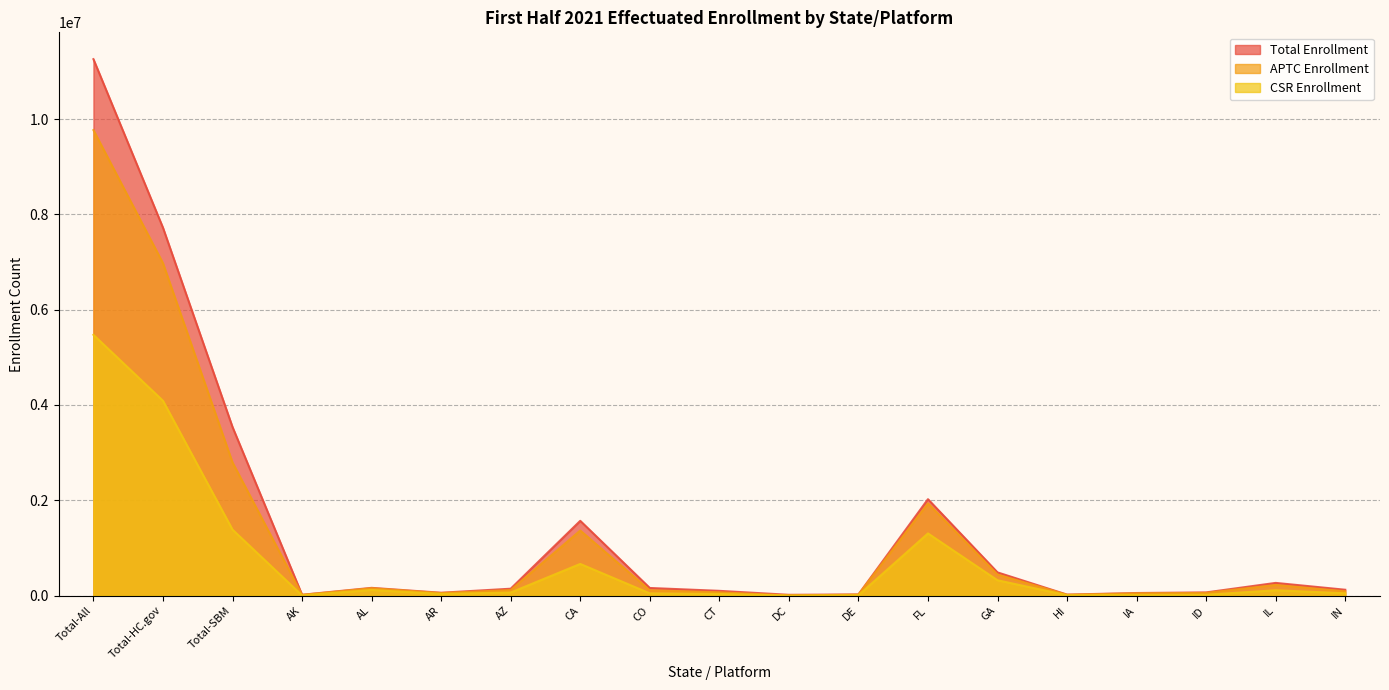

Which category has the lowest value in the Total Enrollment series?

DC